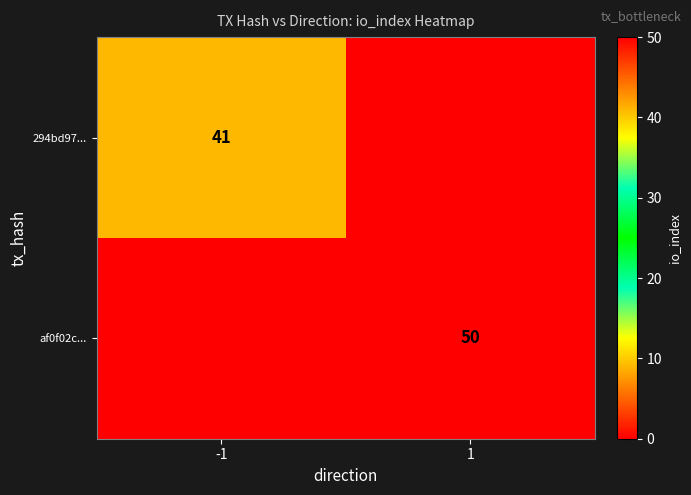

The 294bd97... series shows 26 at -1. True or false?

False